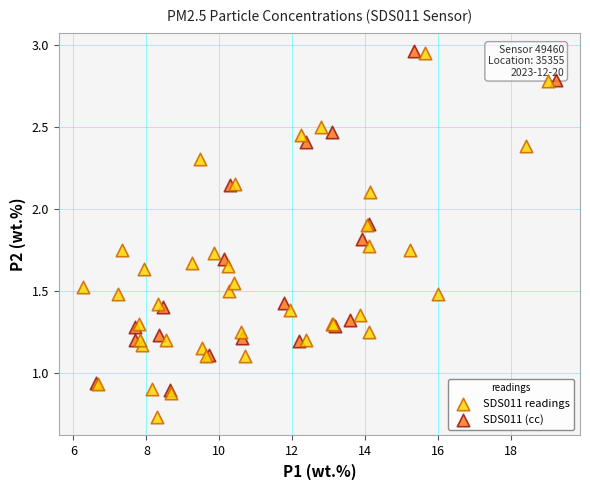

Which series has the largest Y range (max minus min)?

SDS011 readings